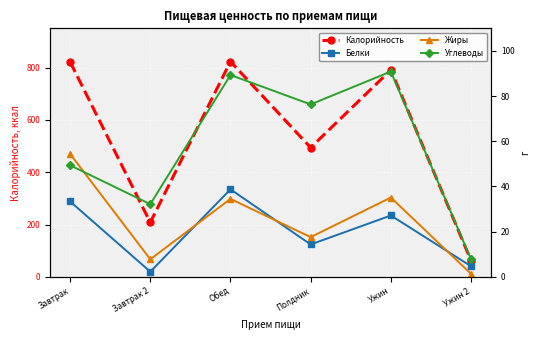

How many lines are shown in the chart?

4